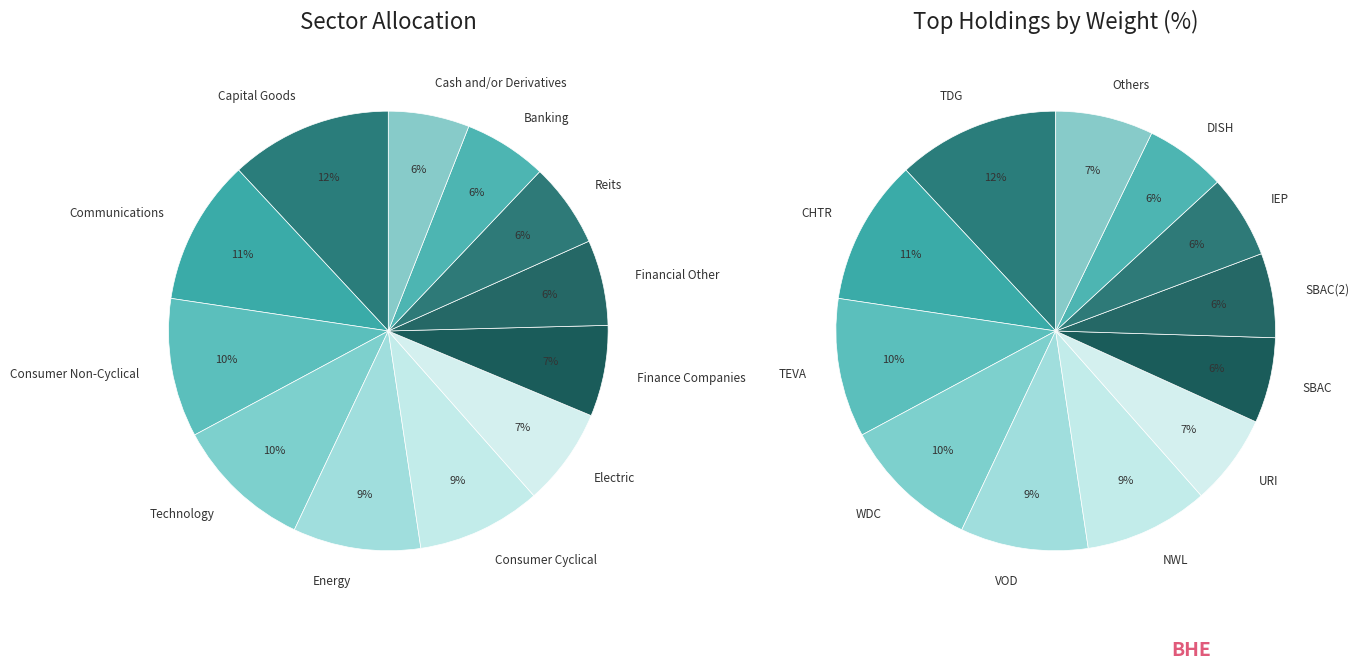

To the nearest percent, what portion does Financial Other represent?

6%